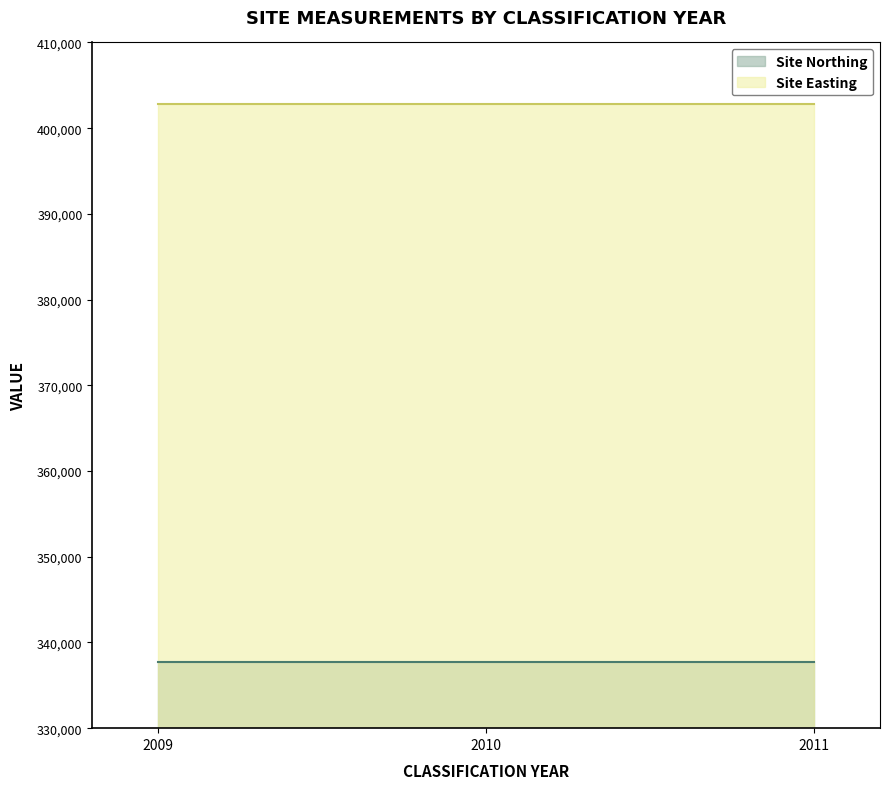

What is the smallest value displayed?

337700